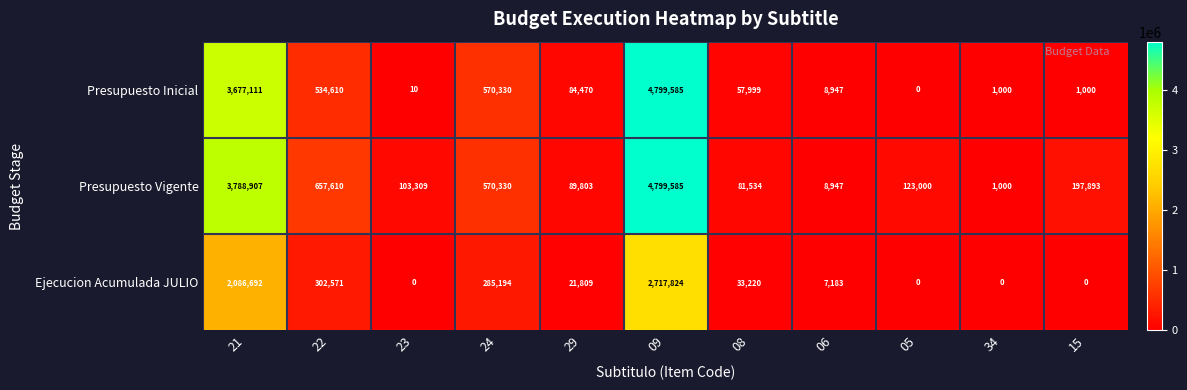

The value of Presupuesto Inicial at 23 is 17. True or false?

False